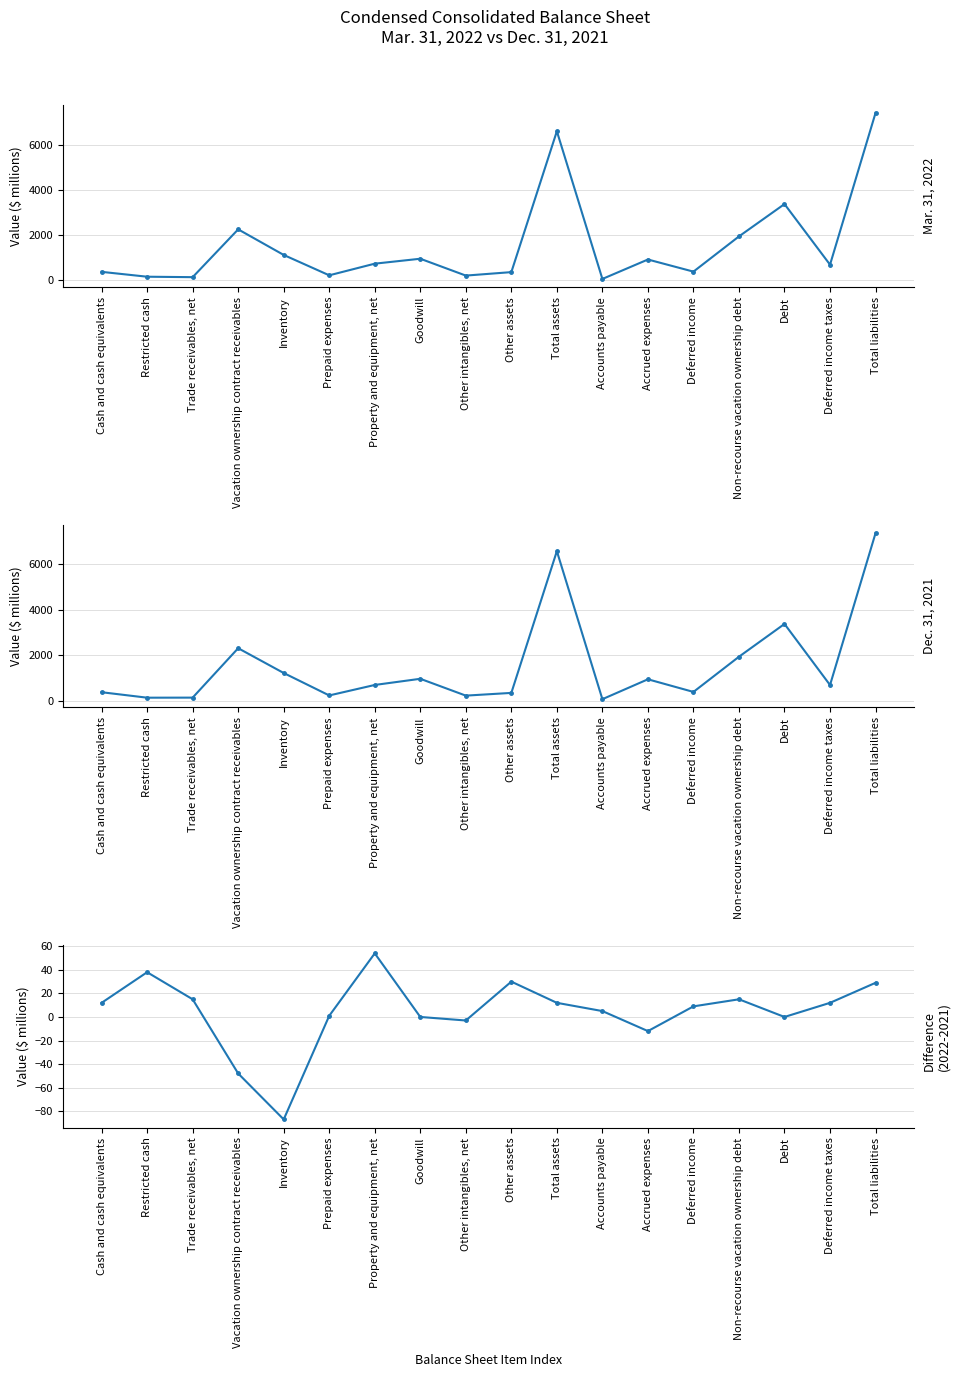

Does the chart have visible grid lines?

Yes